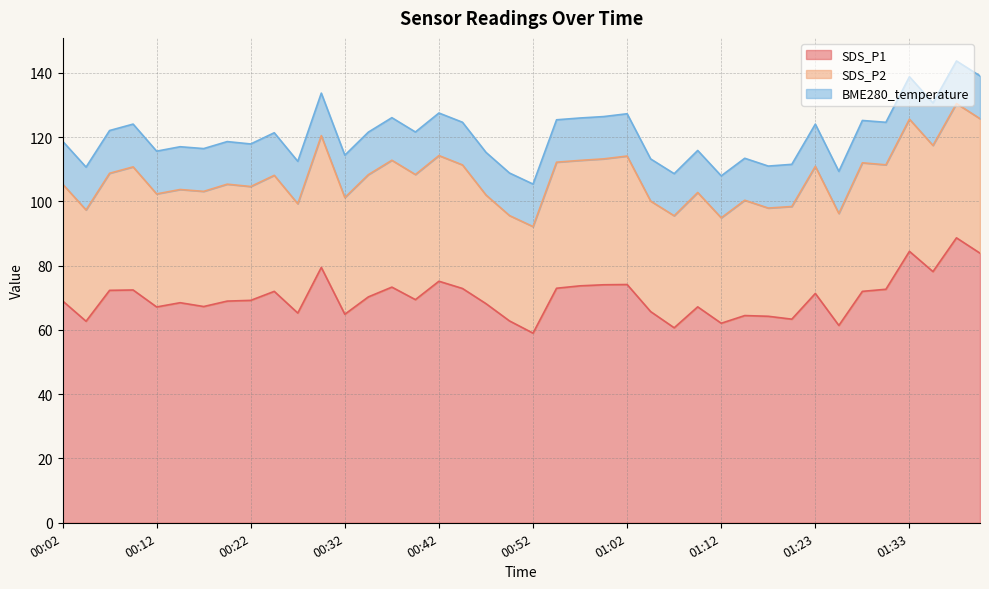

What is the value of the SDS_P1 point at the 32nd from the left?

63.4